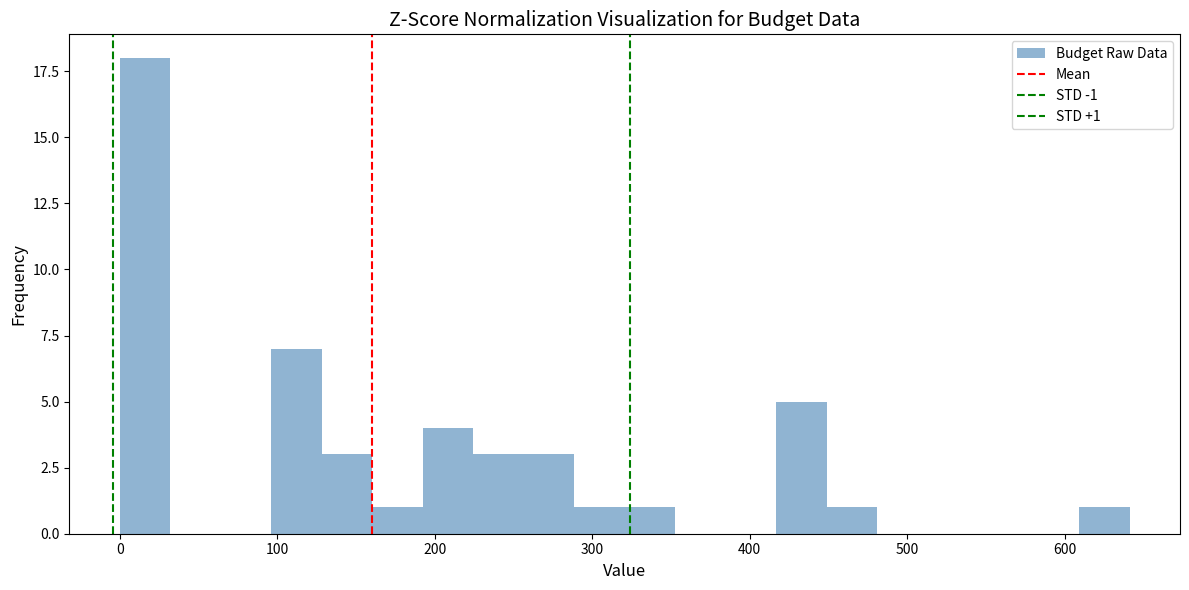

Read against the x-axis, roughly where is the centre of the tallest bar?

20